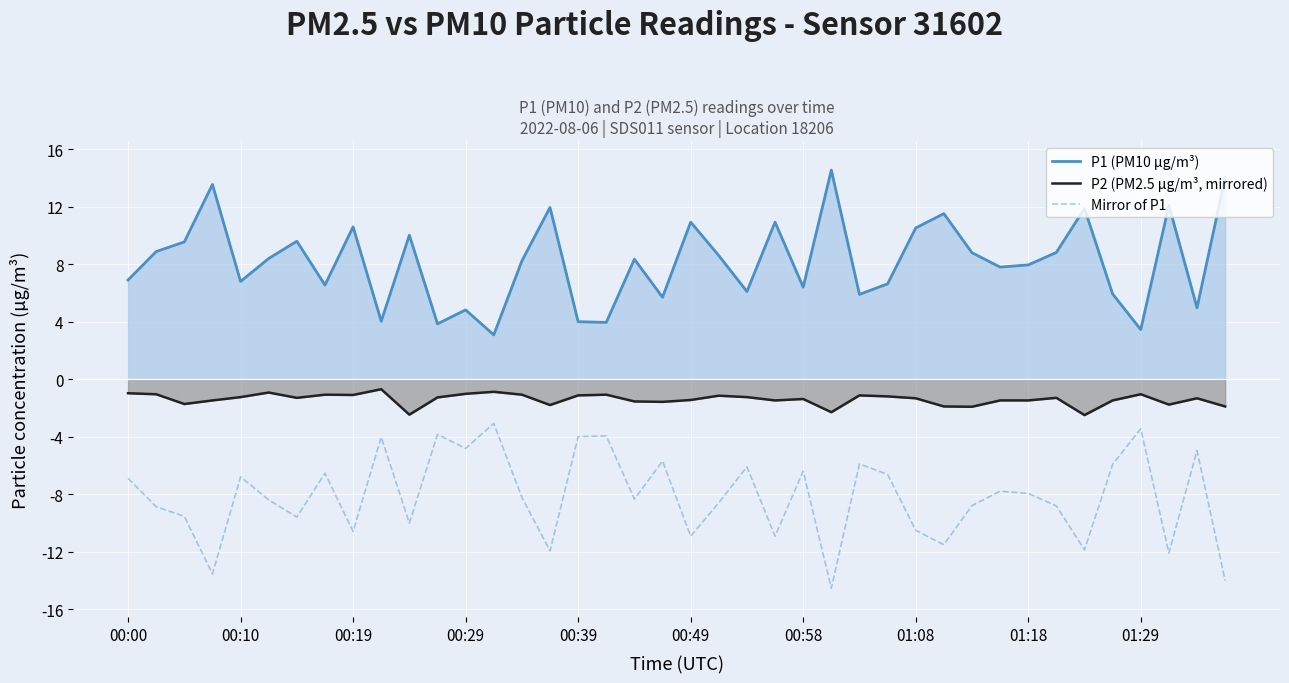

What is the lowest value of the P1 (PM10 µg/m³) series?

3.1